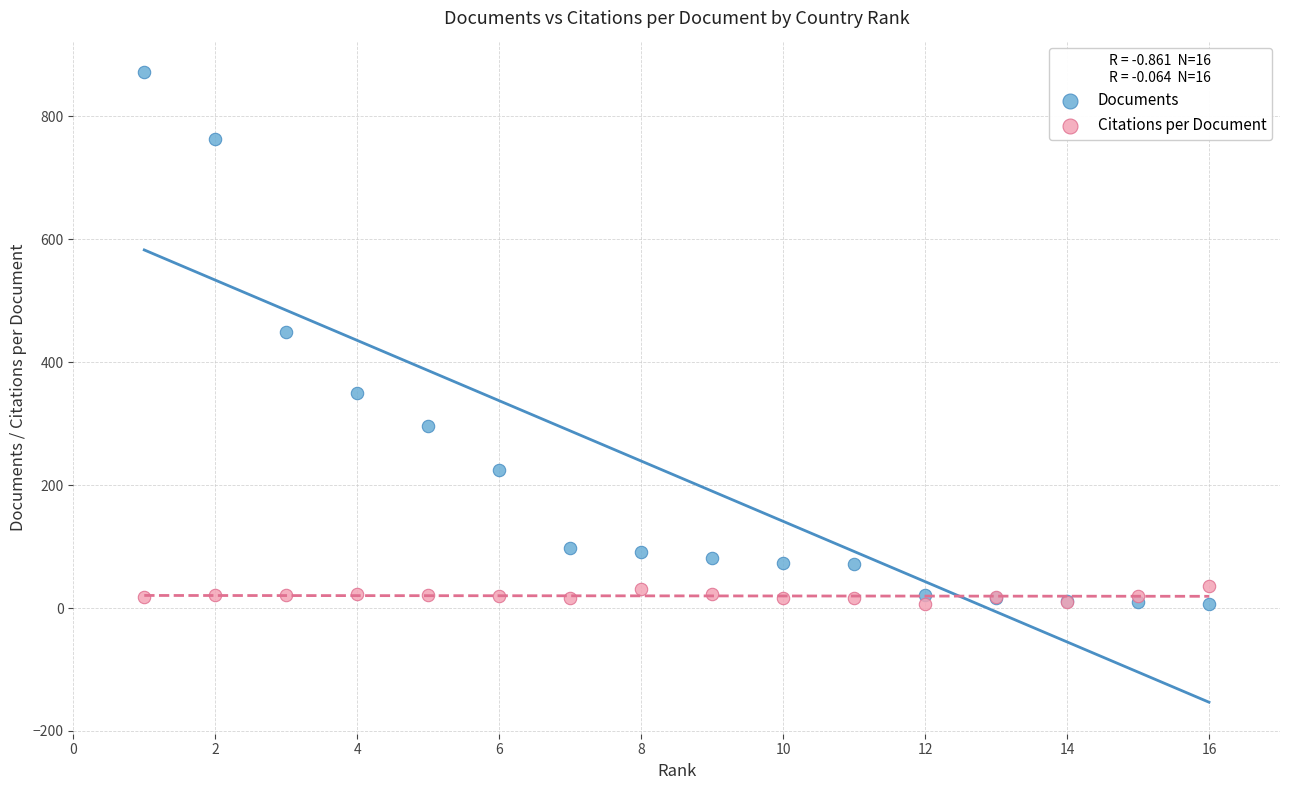

Which series has the widest spread of Y values?

Documents